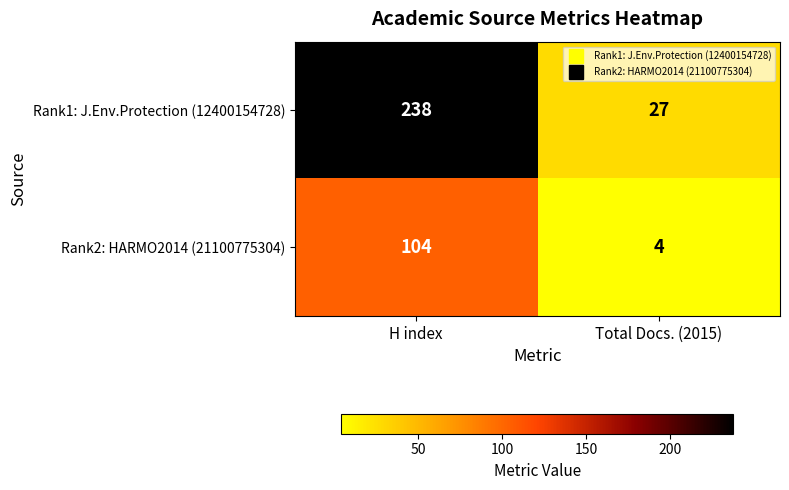

Reading left to right, transcribe all the data shown in this chart.

Rank1: J.Env.Protection (12400154728): 238	27
Rank2: HARMO2014 (21100775304): 104	4